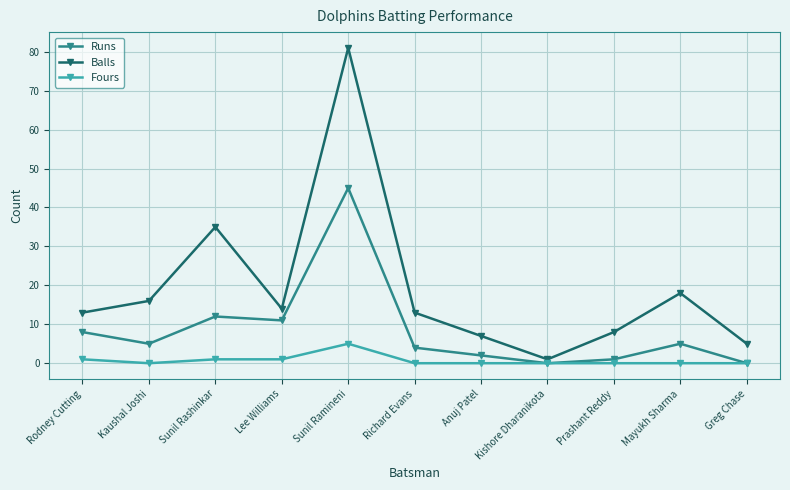

At which label does Balls reach its peak?

Sunil Ramineni